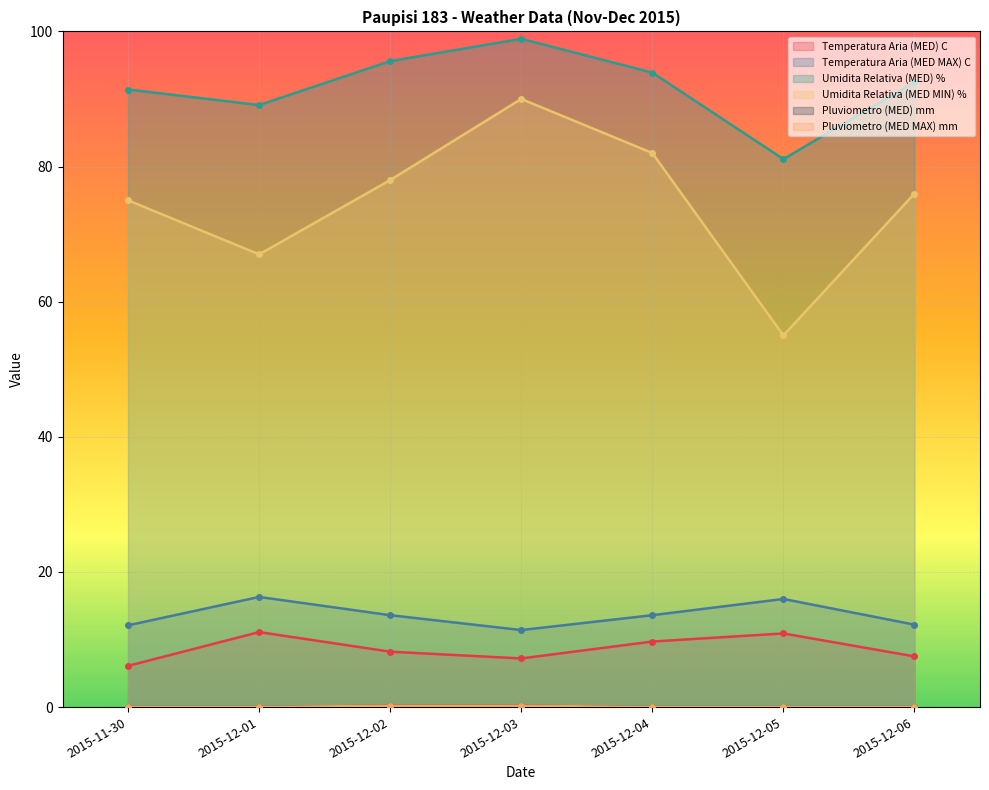

True or false: Umidita Relativa (MED MIN) % and Pluviometro (MED) mm intersect in this chart.

False